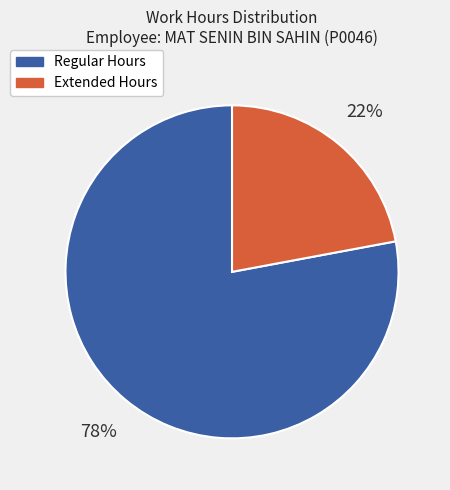

What is the majority slice?

Regular Hours